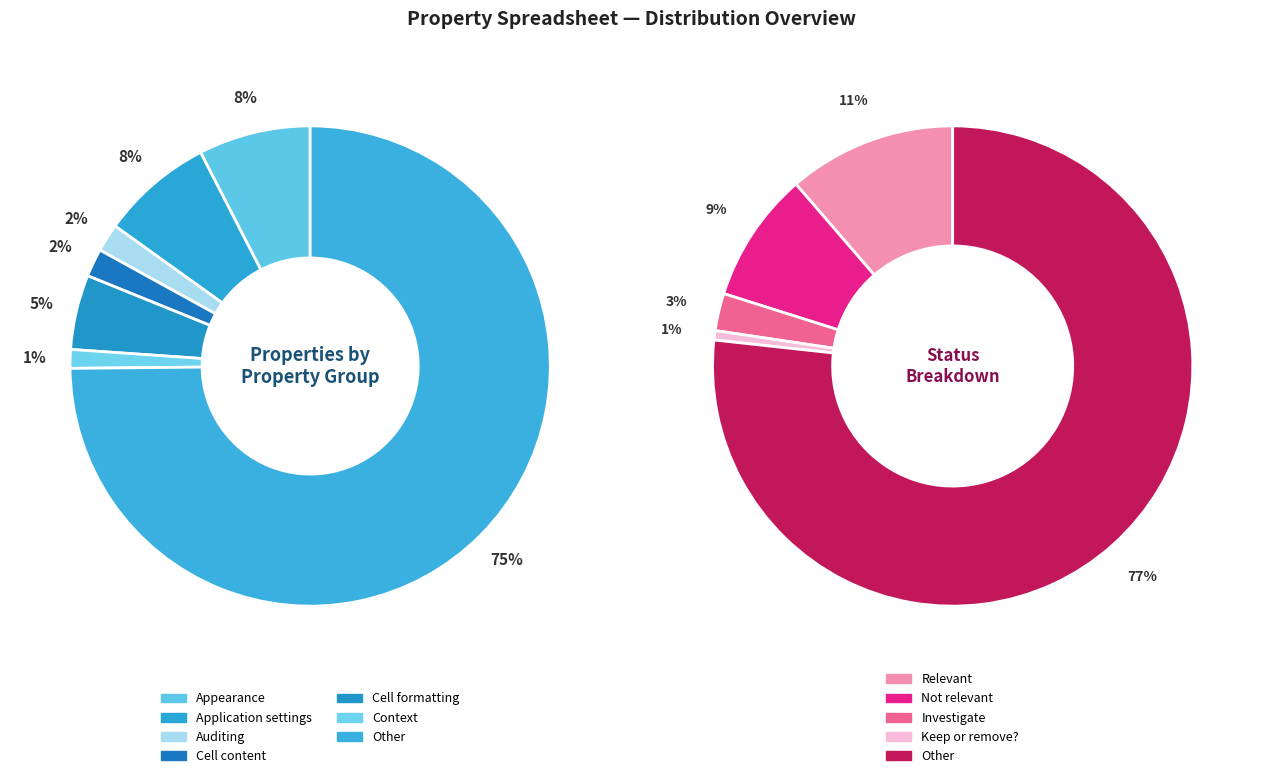

Rank the categories by value from lowest to highest.

Context, Auditing, Cell content, Cell formatting, Appearance, Application settings, Other